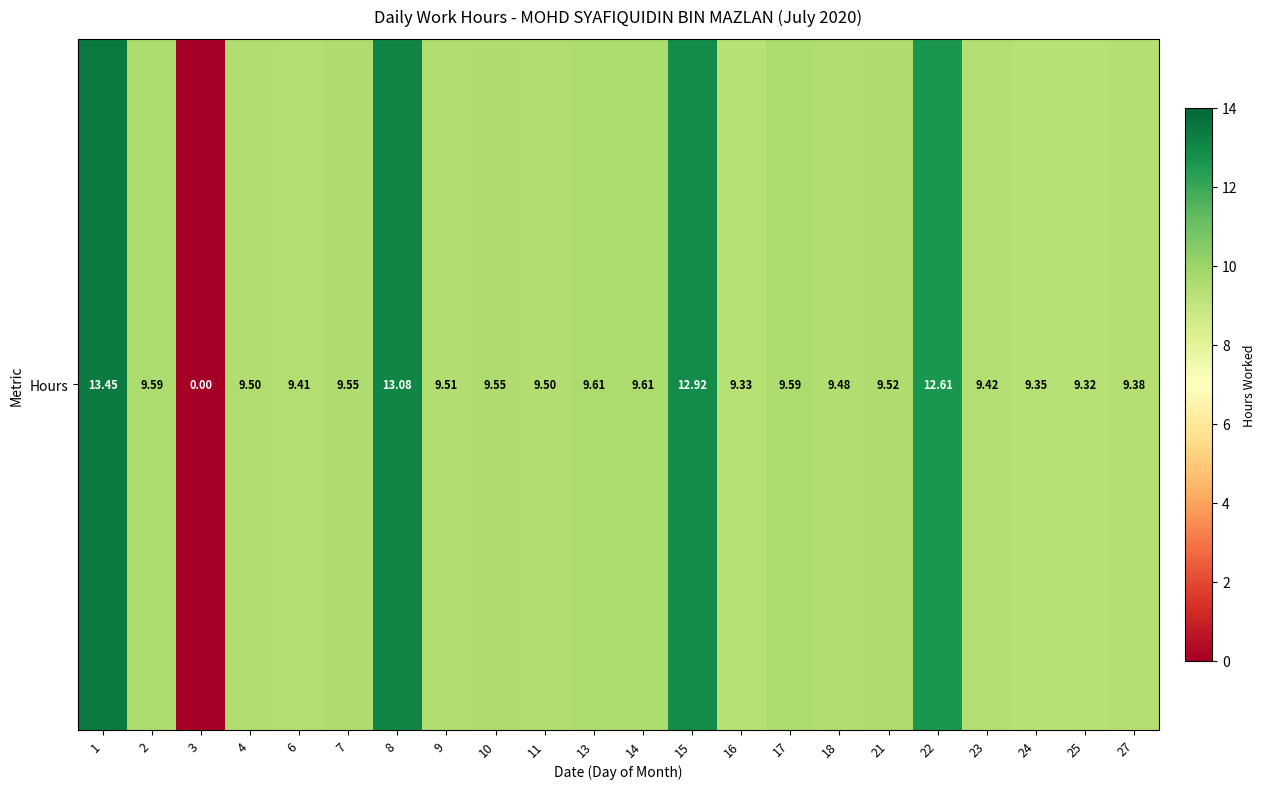

Is it true that the value at 23 is 15.6?

False